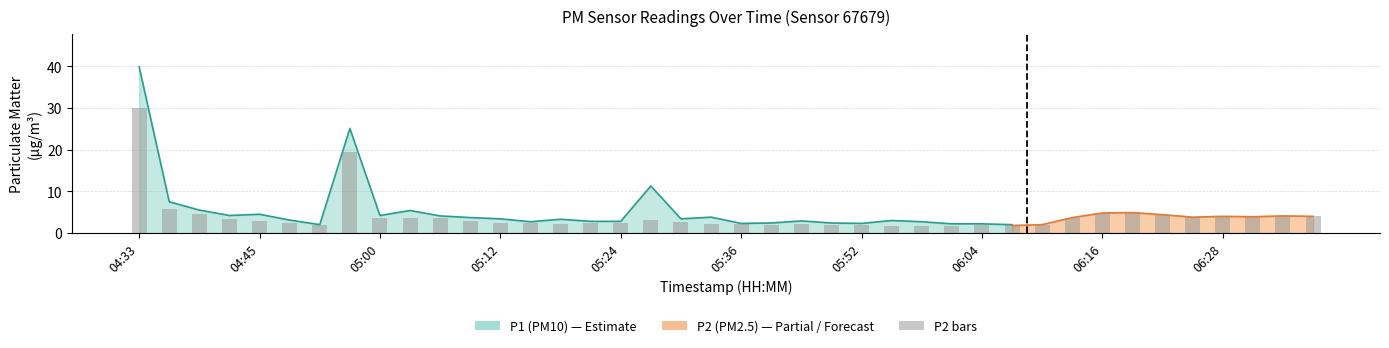

What is the label of the 12th bar from the right?

06:04